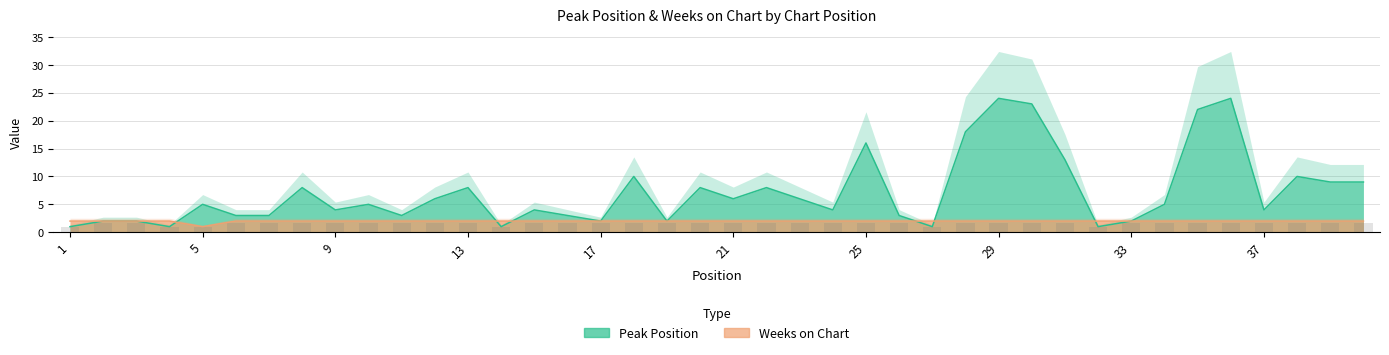

What is the sum of all Peak Position values?

289